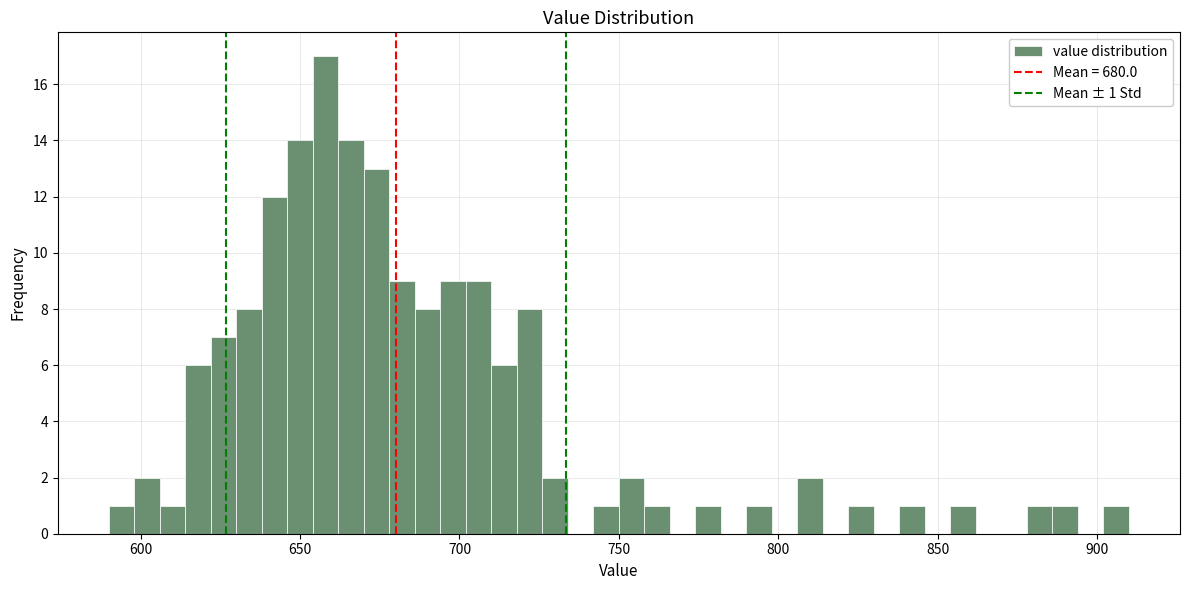

Around what value on the x-axis is the tallest bar? Give the approximate position of its centre, as read against the axis.

660